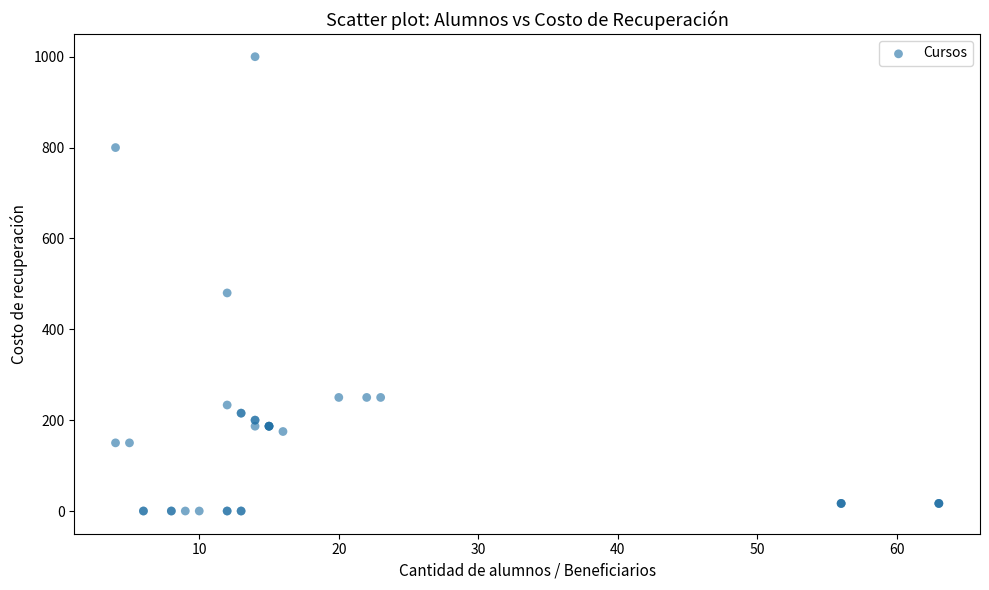

What Y value in the scatter plot is closest to 500?

480.0